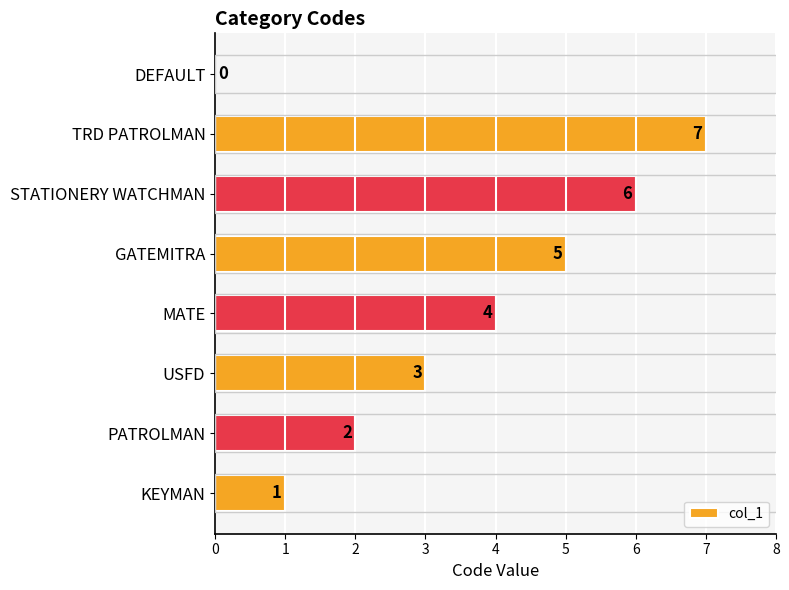

What is the change in value from STATIONERY WATCHMAN to TRD PATROLMAN?

+1